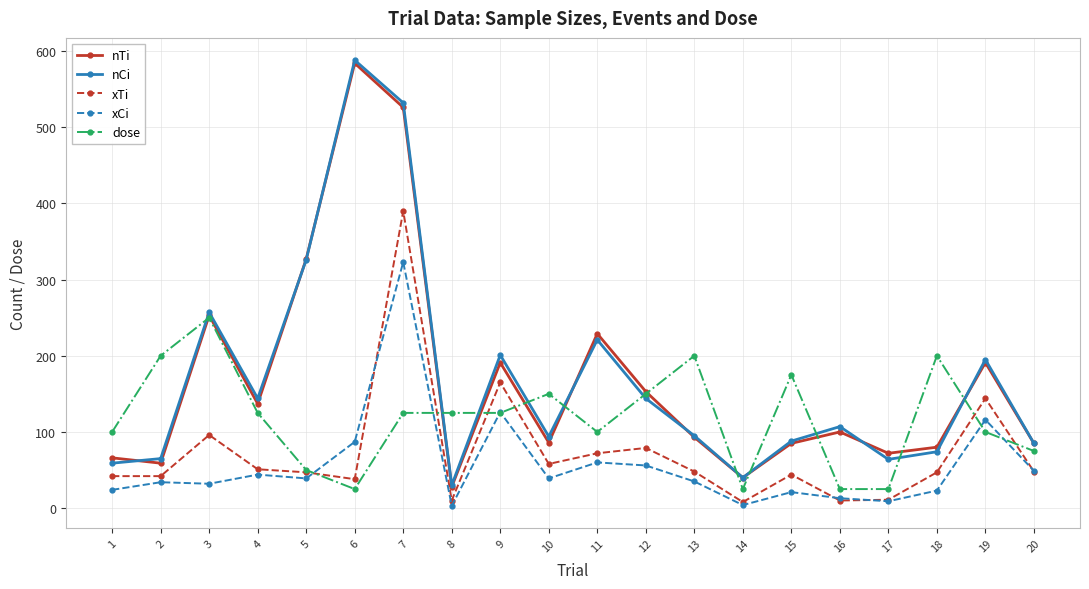

Which category has the highest value in the nTi series?

6